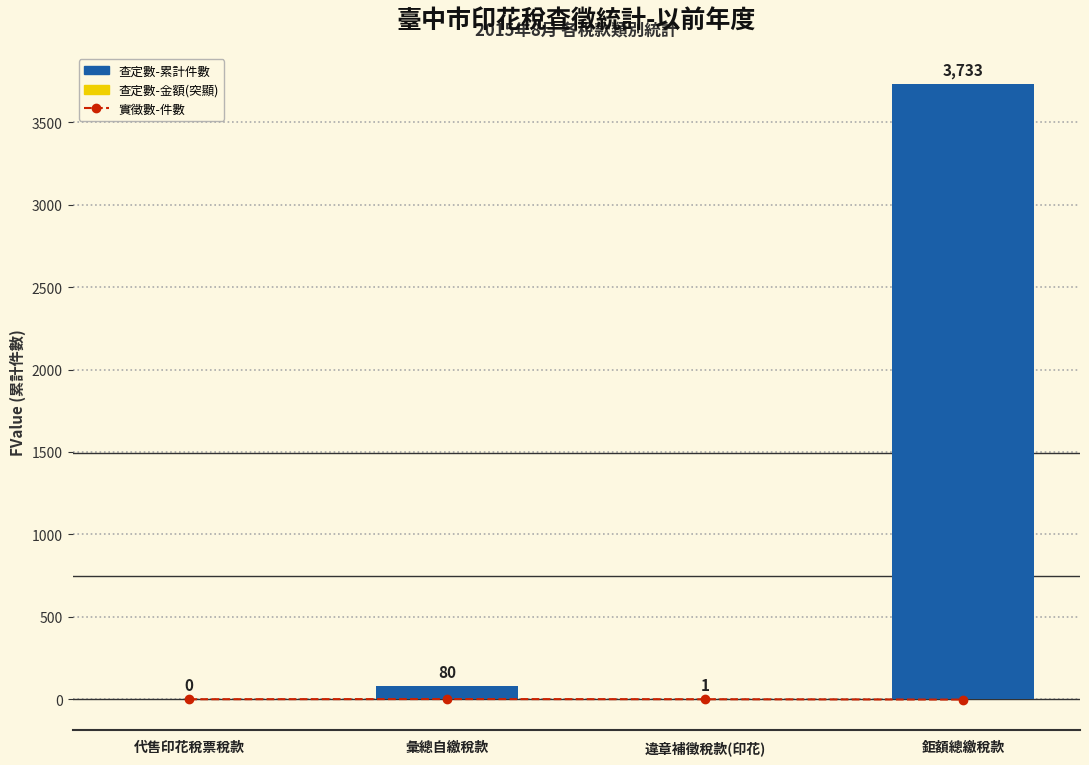

Is it true that 查定數-累計件數 equals 2 at 違章補徵稅款(印花)?

False